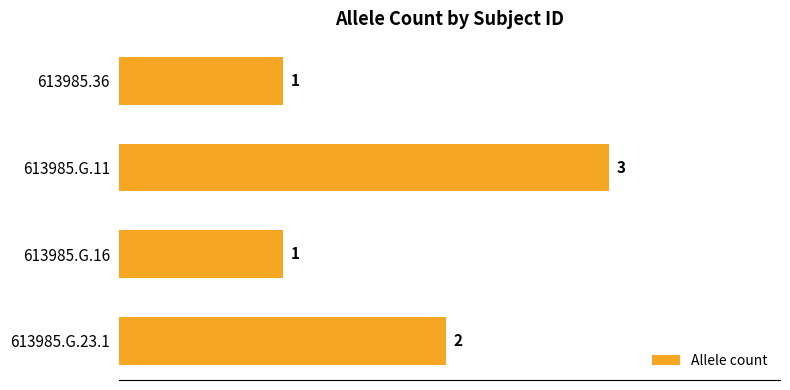

What is the label of the 4th bar from the bottom?

613985.36